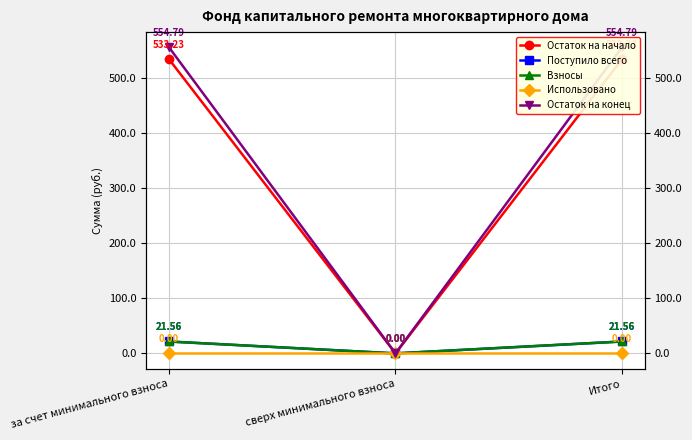

At which label does Поступило всего first exceed 21?

за счет минимального взноса